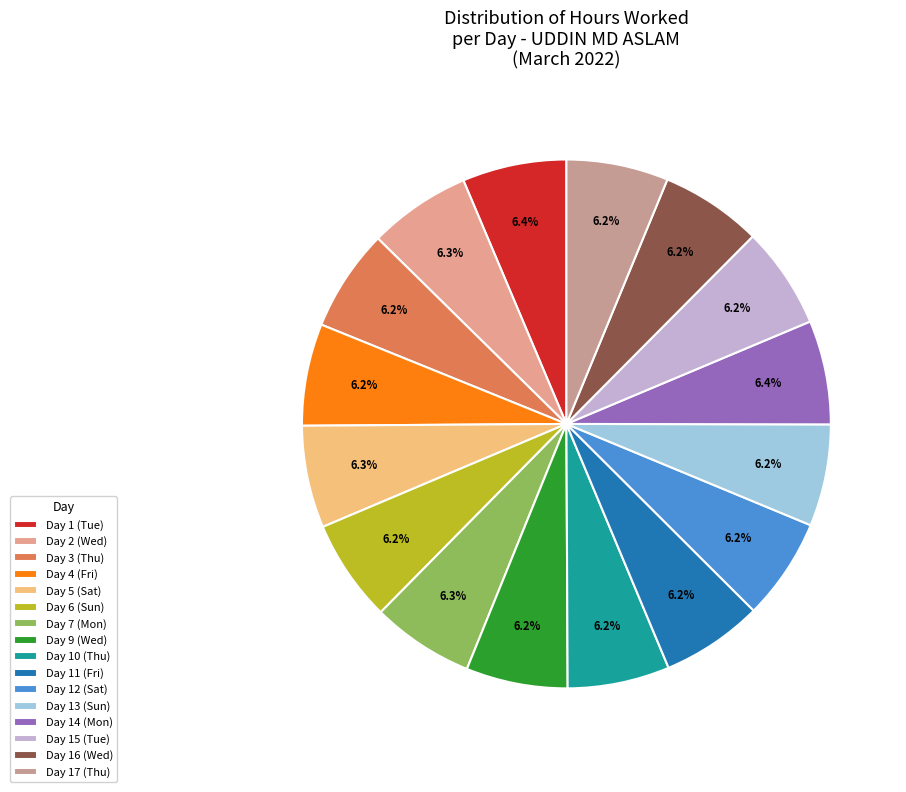

To the nearest percent, what percentage of the pie is Day 11 (Fri)?

6%